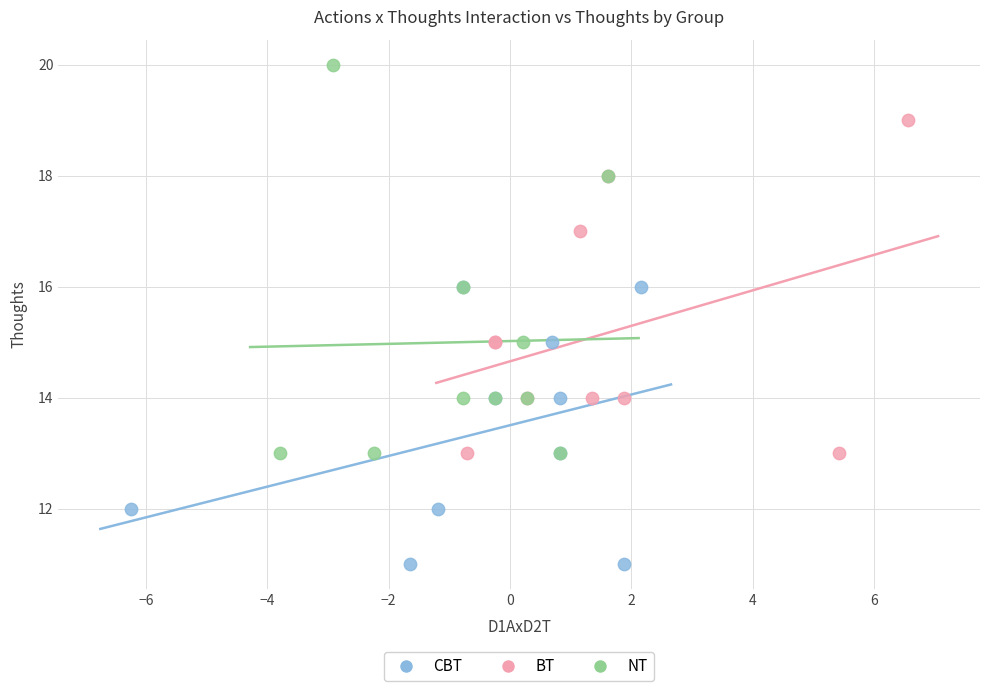

Which series reaches the minimum Y coordinate?

CBT